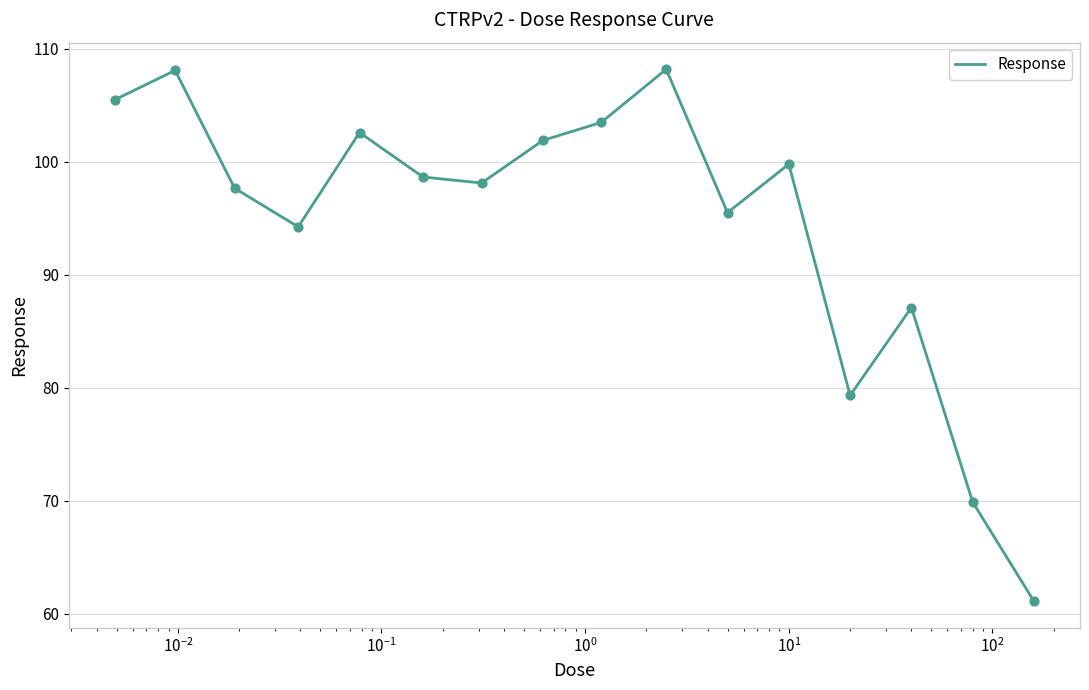

What is the minimum value shown in the chart?

61.1